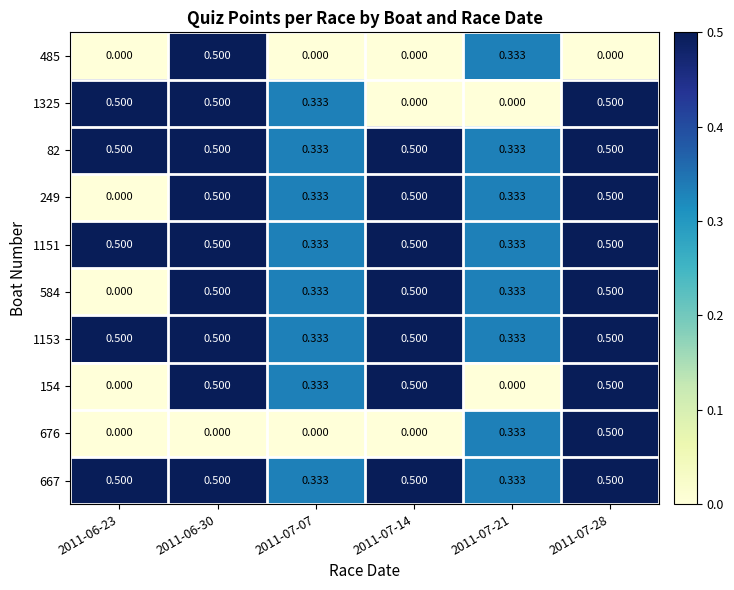

Is the value of 249 at 2011-07-21 greater than the value of 584 at 2011-07-14?

No